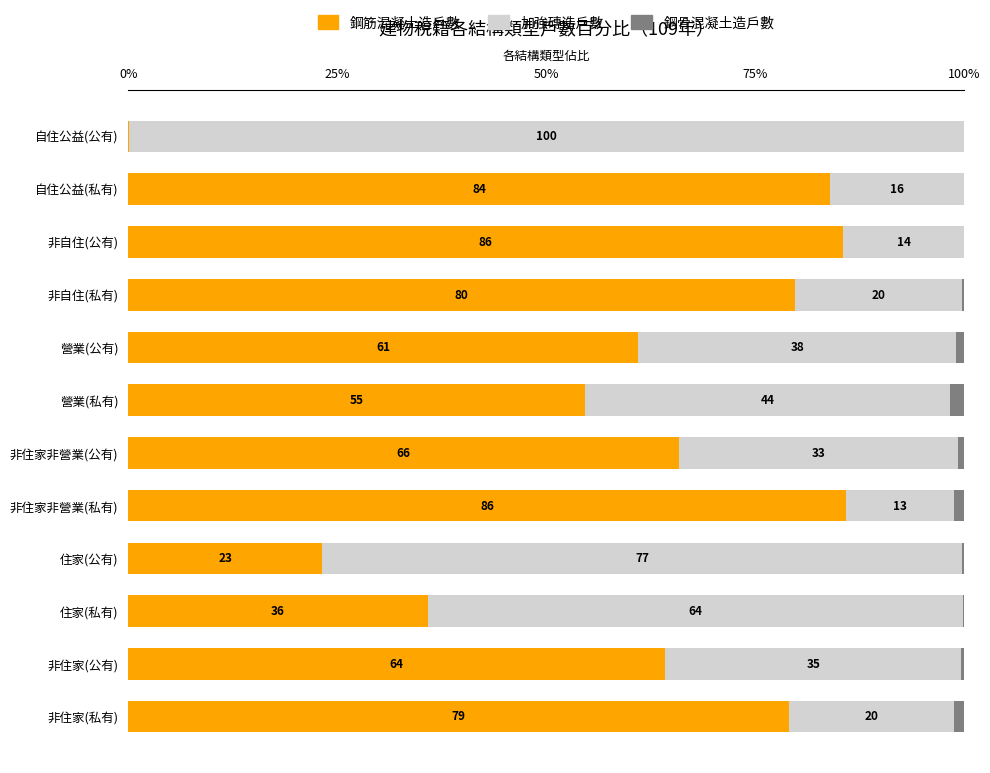

True or false: 鋼筋混凝土造戶數 has a value of 54.7 at 營業(私有).

True